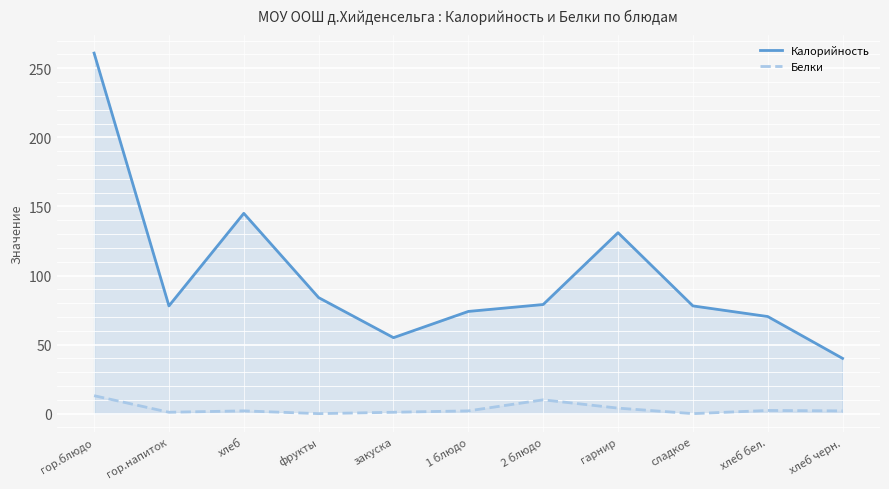

Where does the Белки series first go above 2?

гор.блюдо